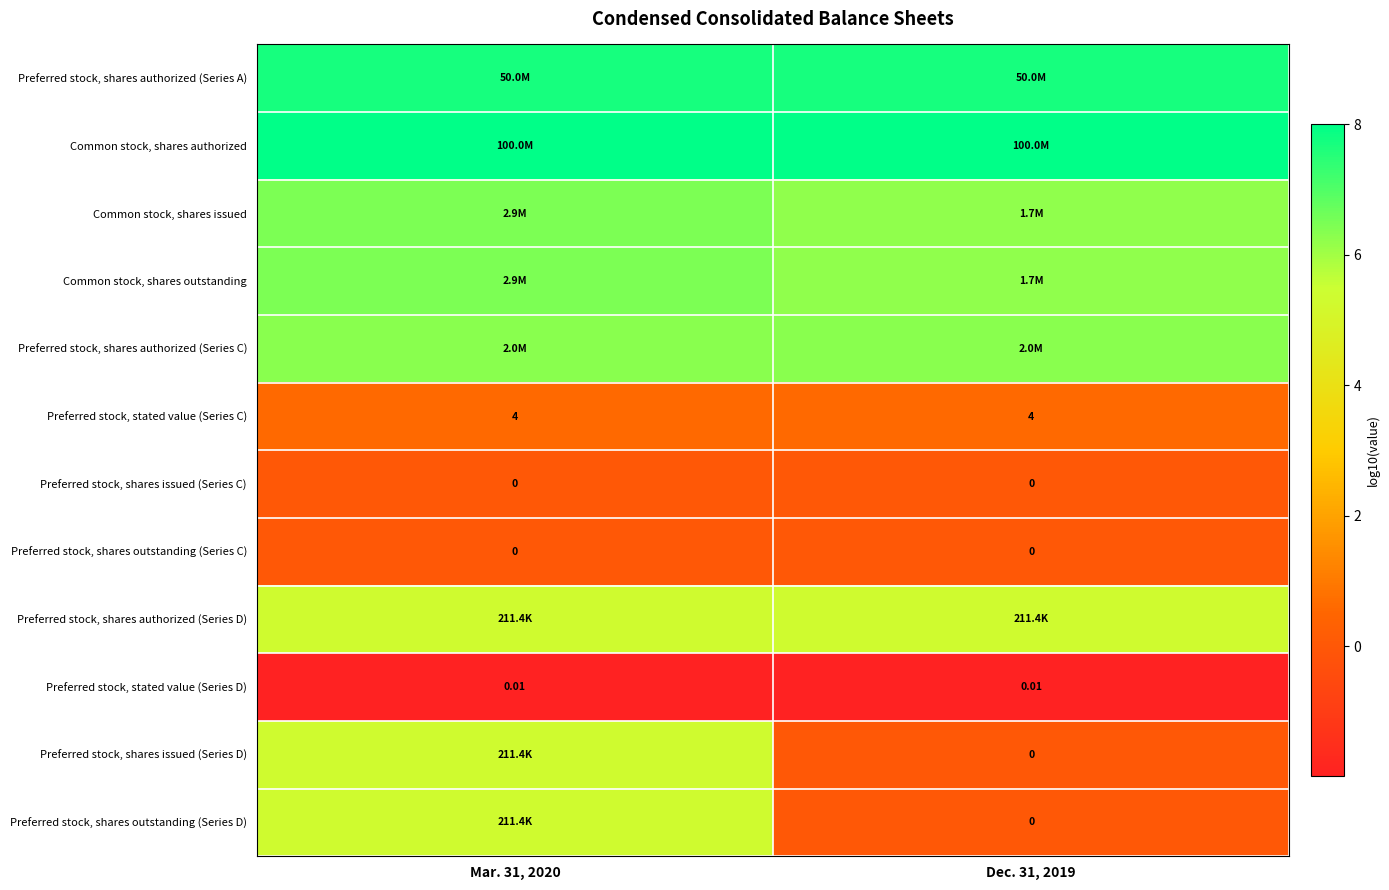

Is the value of Preferred stock, shares outstanding (Series C) at Dec. 31, 2019 greater than the value of Preferred stock, stated value (Series D) at Mar. 31, 2020?

No